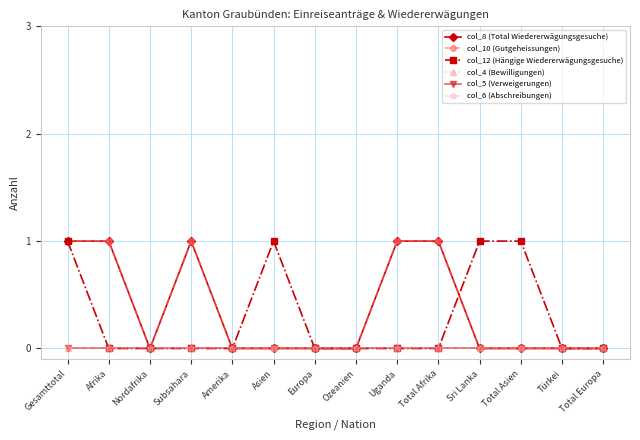

Is this an area chart (filled region under the line)?

No